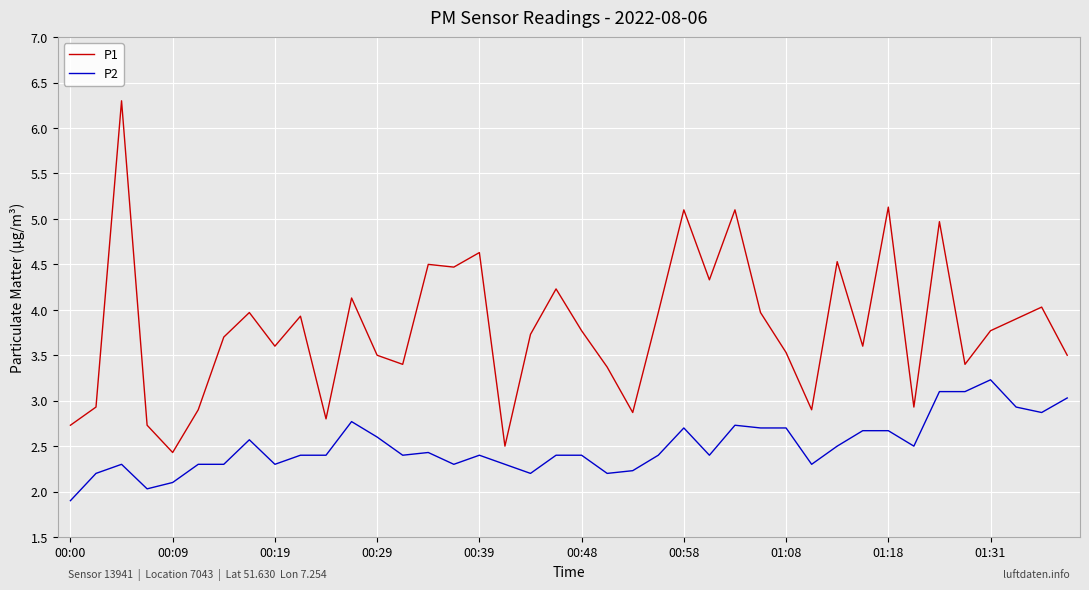

Count the number of data series in this chart.

2